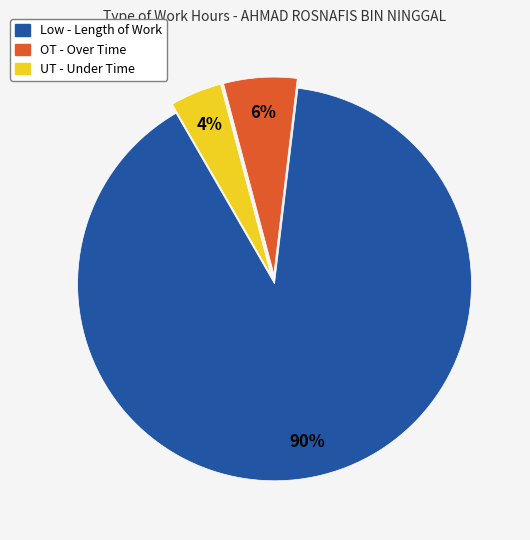

Which has a higher value, Low - Length of Work or OT - Over Time?

Low - Length of Work